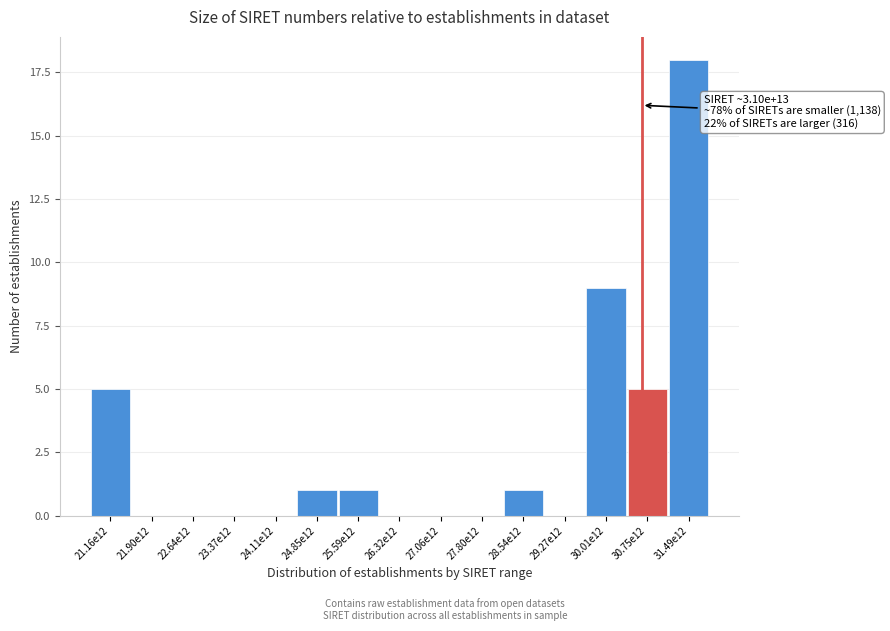

Reading left to right, what are all the values shown in this chart?

21.16e12=5	21.90e12=0	22.64e12=0	23.37e12=0	24.11e12=0	24.85e12=1	25.59e12=1	26.32e12=0	27.06e12=0	27.80e12=0	28.54e12=1	29.27e12=0	30.01e12=9	30.75e12=5	31.49e12=18